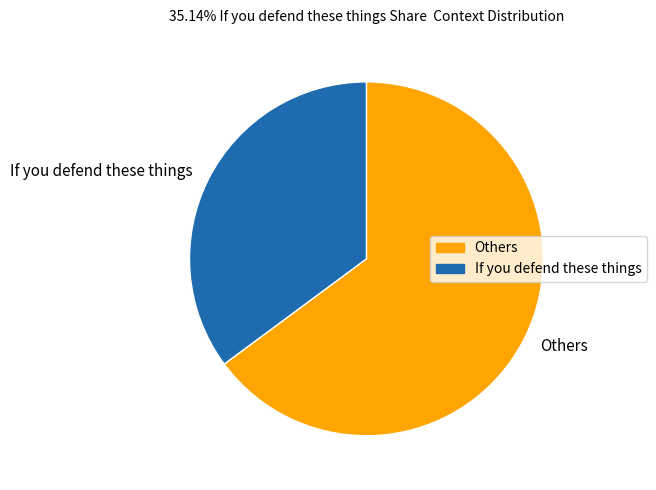

Is the sum of If you defend these things and Others greater than half?

Yes